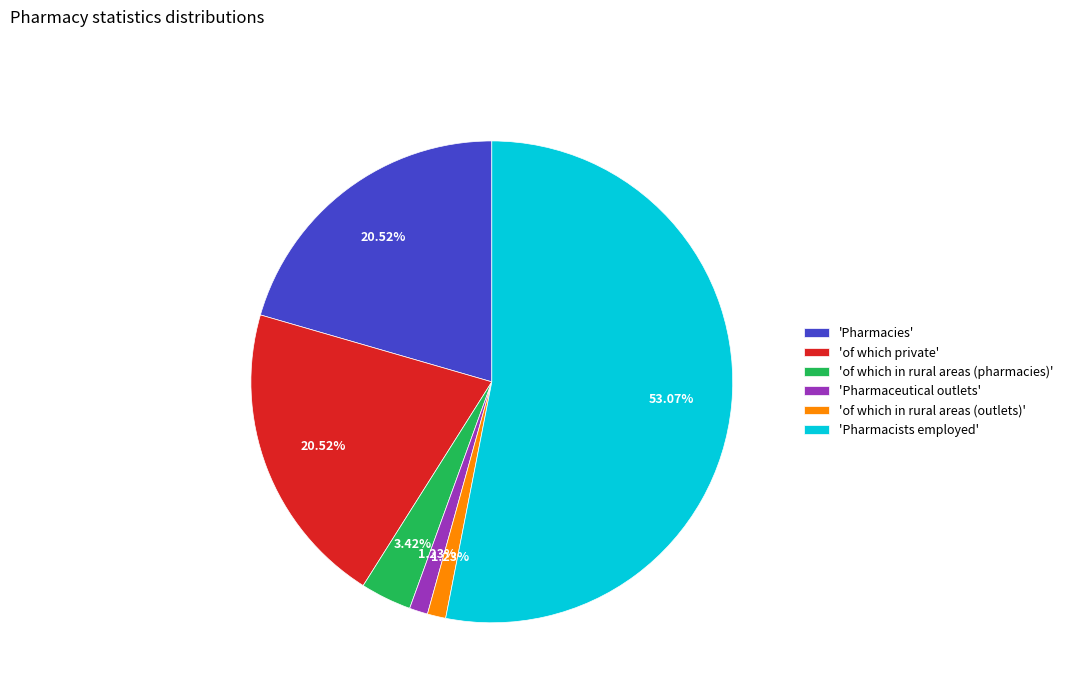

Combined, do 'of which private' and 'Pharmacies' account for over 50%?

No